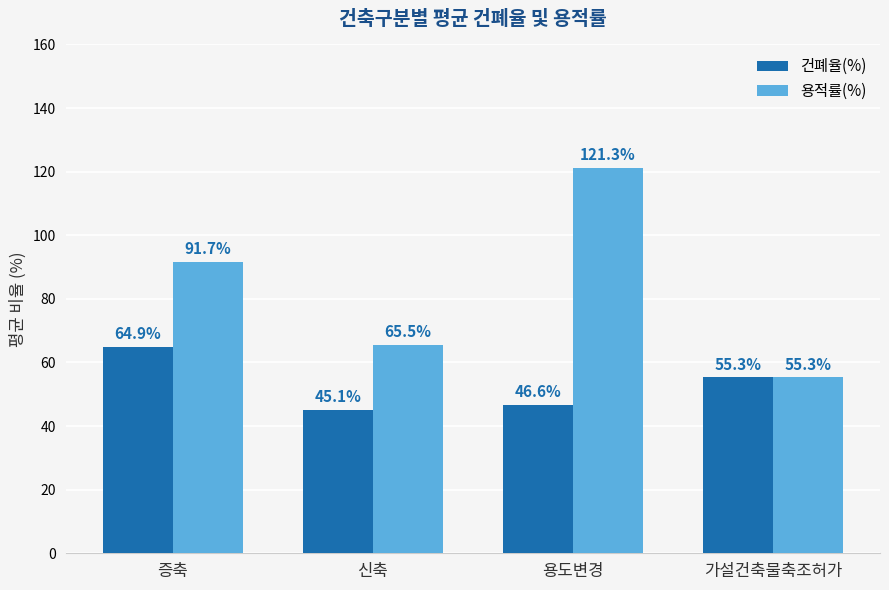

The 건폐율(%) series shows 55.3 at 가설건축물축조허가. True or false?

True